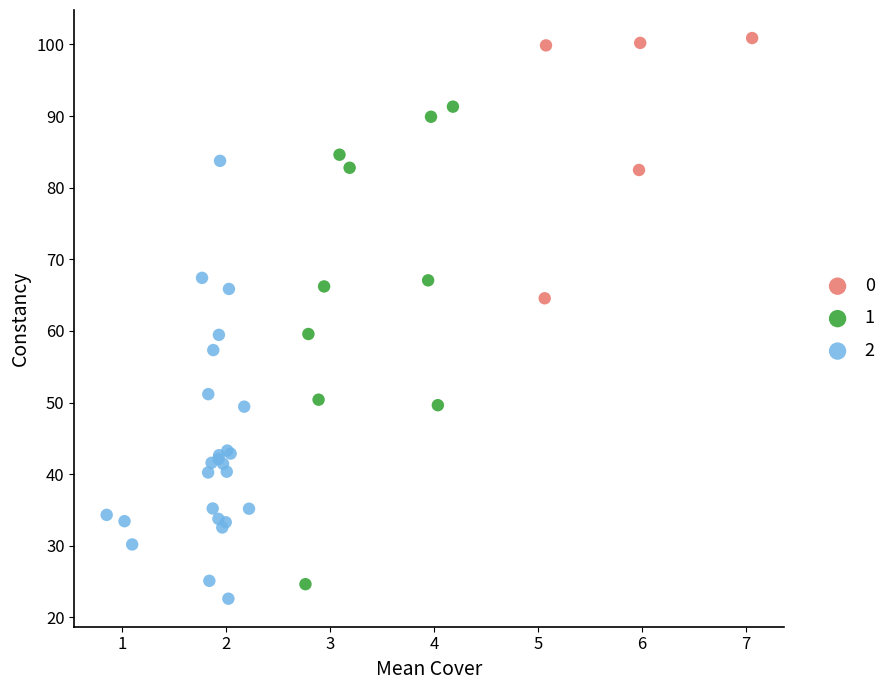

What are all the series names shown in the legend?

0, 1, 2